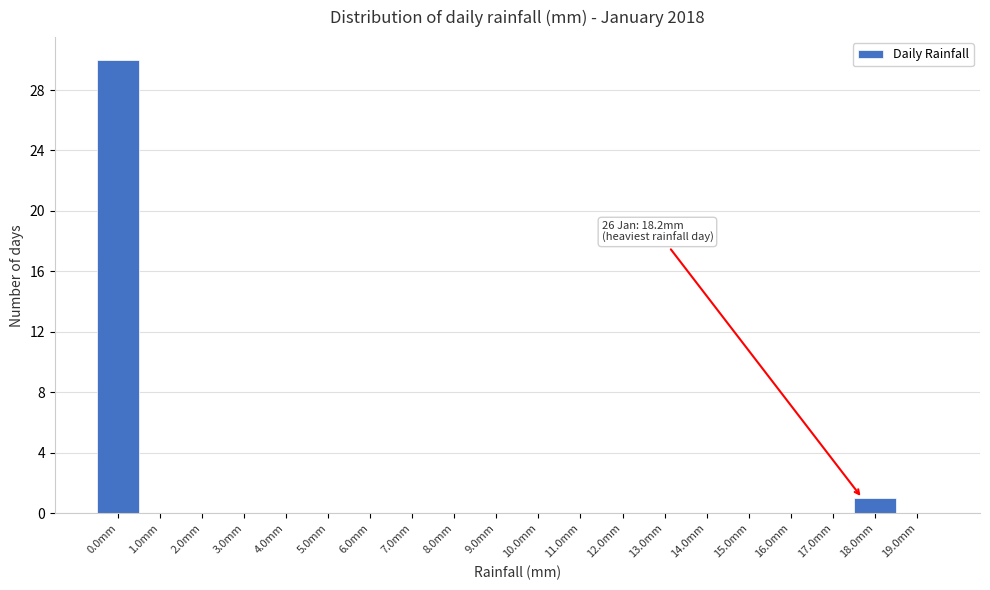

Reading left to right, what are all the values shown in this chart?

0.0mm=30	1.0mm=0	2.0mm=0	3.0mm=0	4.0mm=0	5.0mm=0	6.0mm=0	7.0mm=0	8.0mm=0	9.0mm=0	10.0mm=0	11.0mm=0	12.0mm=0	13.0mm=0	14.0mm=0	15.0mm=0	16.0mm=0	17.0mm=0	18.0mm=1	19.0mm=0